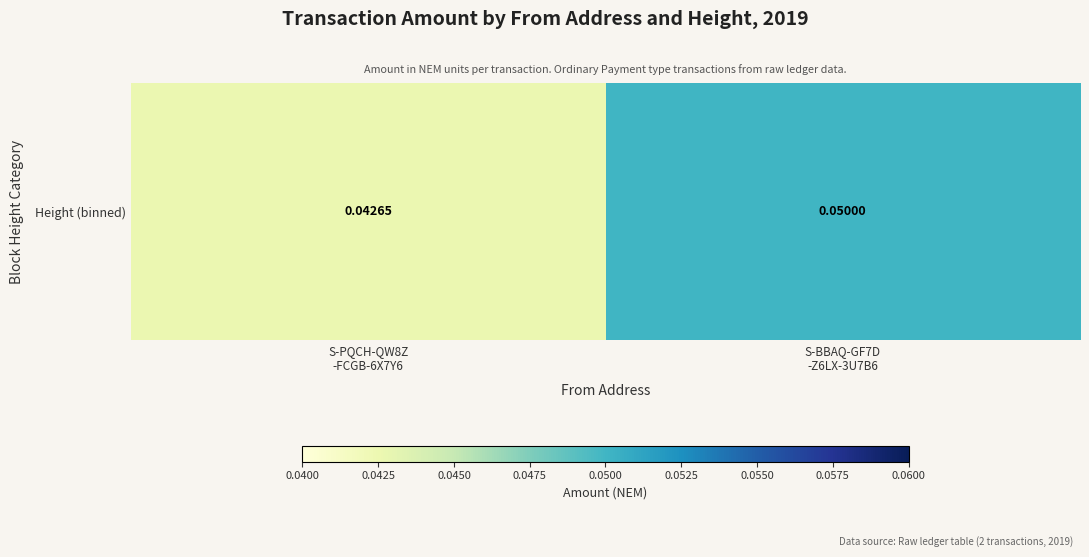

Rank the categories by value from lowest to highest.

S-PQCH-QW8Z
-FCGB-6X7Y6, S-BBAQ-GF7D
-Z6LX-3U7B6